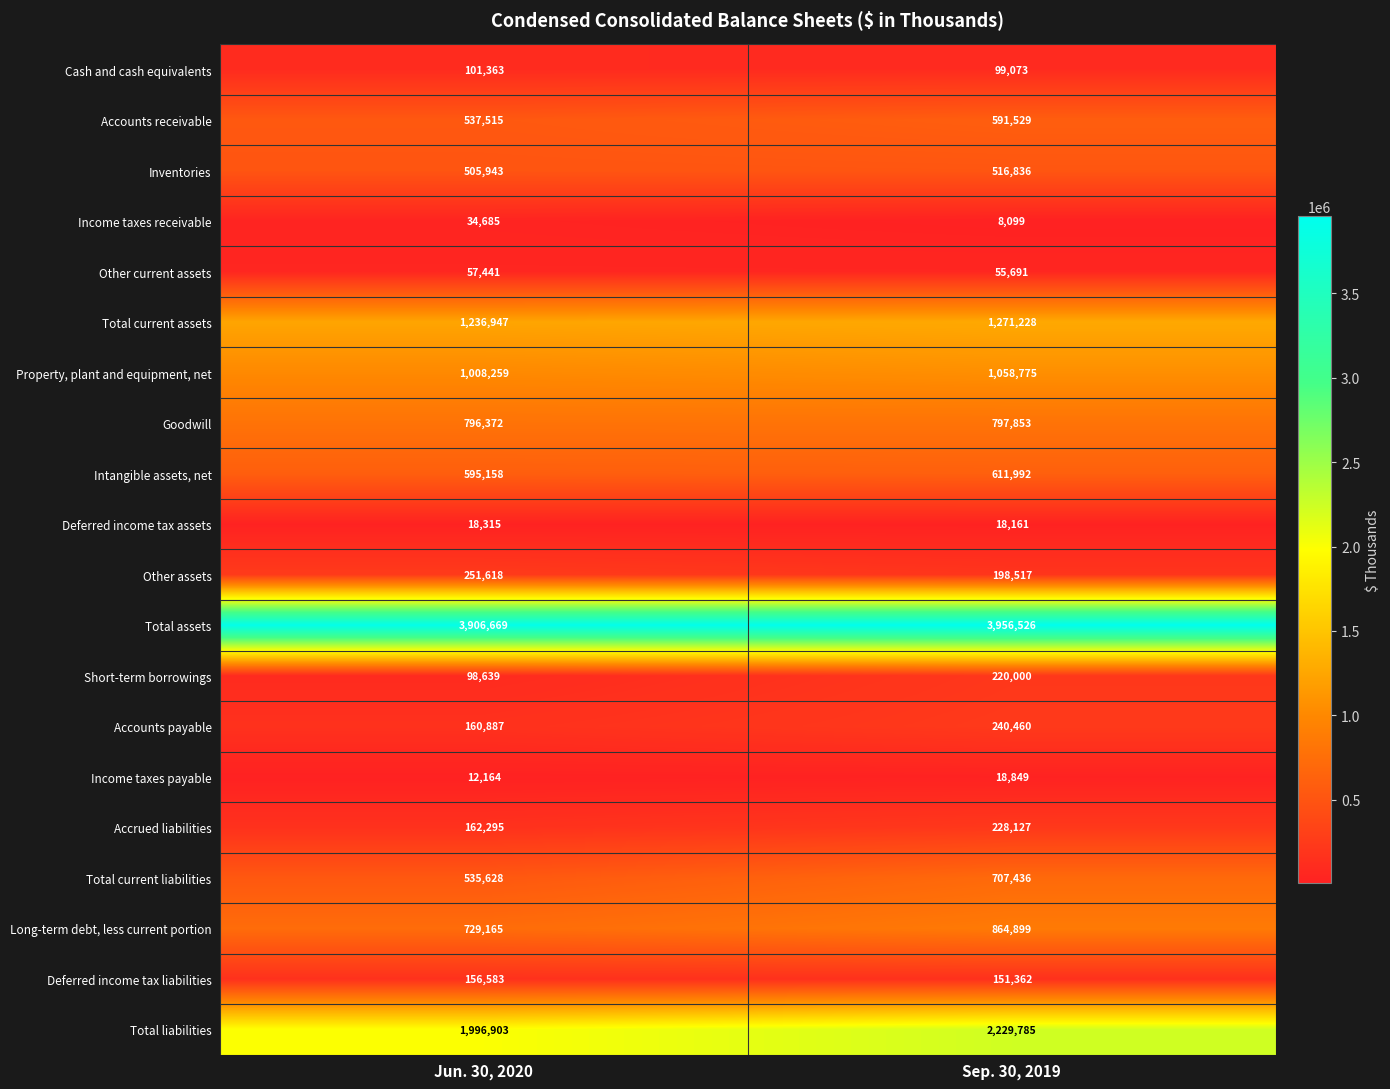

List the series in order of their peak value, lowest first.

Deferred income tax assets, Income taxes payable, Income taxes receivable, Other current assets, Cash and cash equivalents, Deferred income tax liabilities, Short-term borrowings, Accrued liabilities, Accounts payable, Other assets, Inventories, Accounts receivable, Intangible assets, net, Total current liabilities, Goodwill, Long-term debt, less current portion, Property, plant and equipment, net, Total current assets, Total liabilities, Total assets